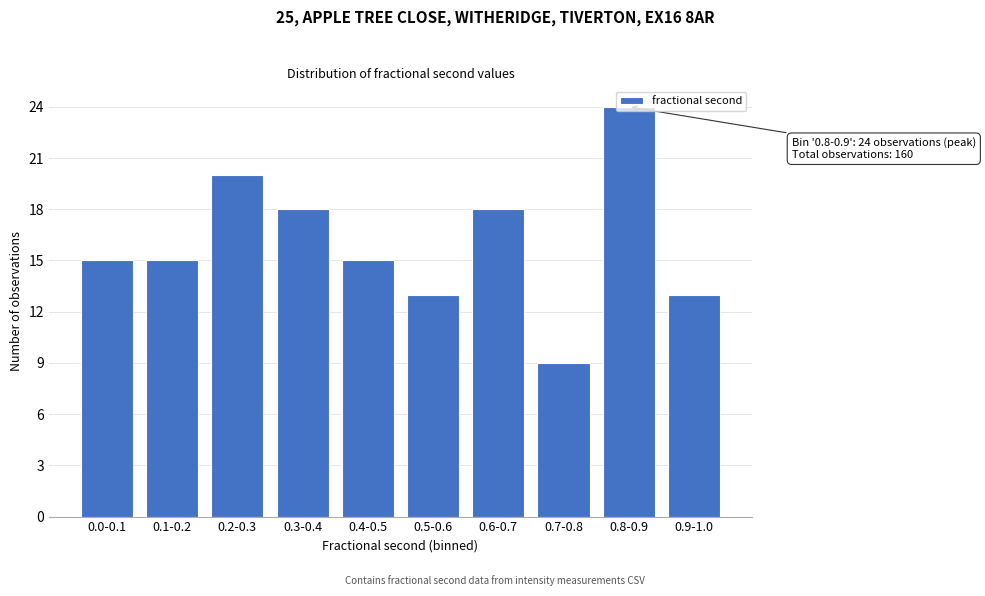

Is it true that the value at 0.5-0.6 is 20?

False